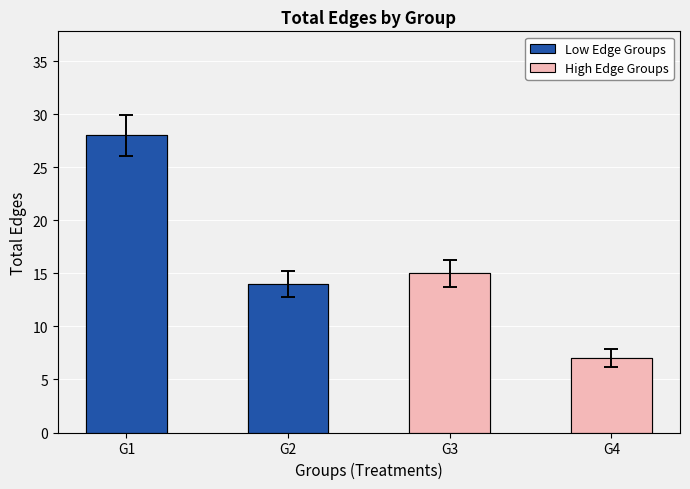

Is it true that Total Edges equals 5 at G3?

False